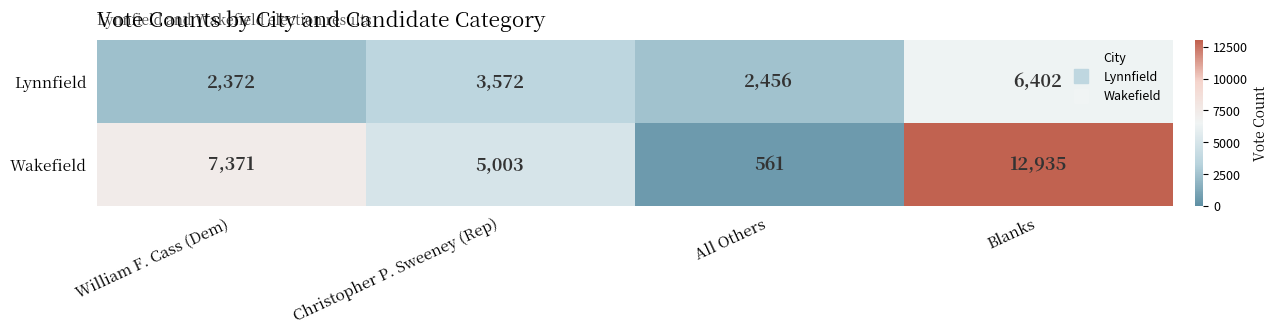

Rank the series by their average value, from highest to lowest.

Wakefield, Lynnfield